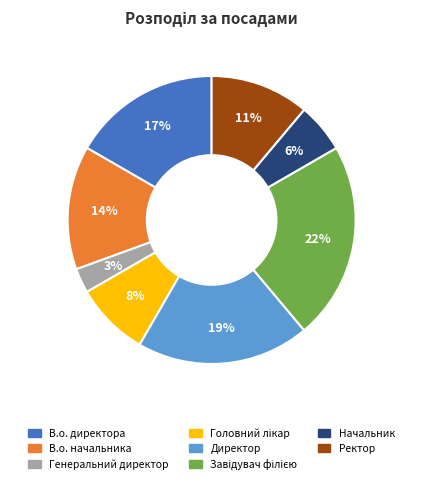

To the nearest percent, what is the difference between the В.о. директора and Ректор slice percentages?

6%